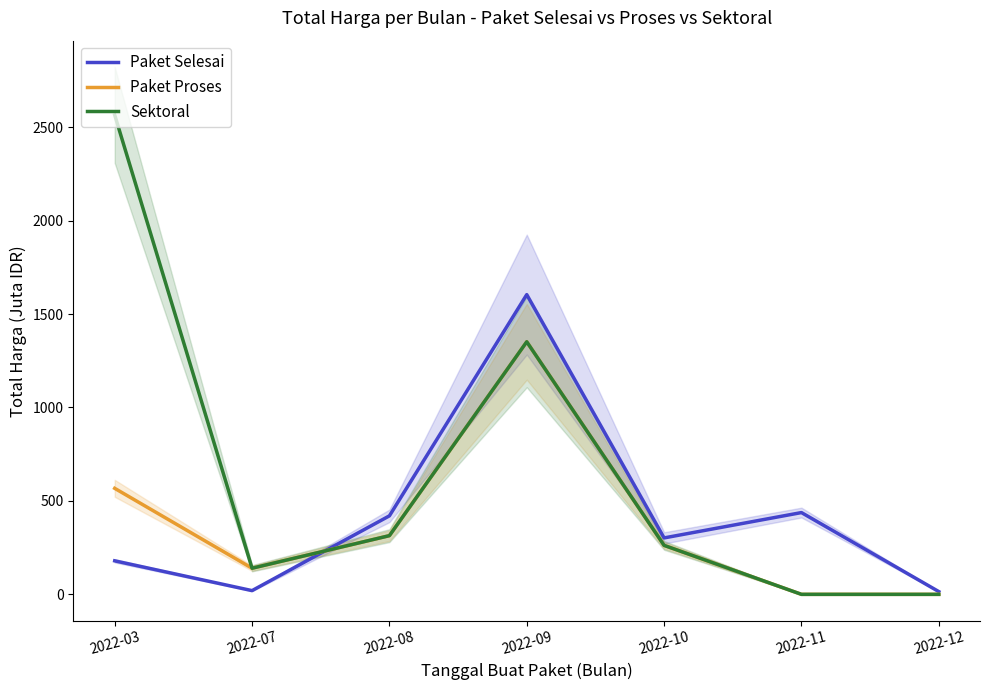

Is it true that Sektoral equals 1342.6 at 2022-11?

False